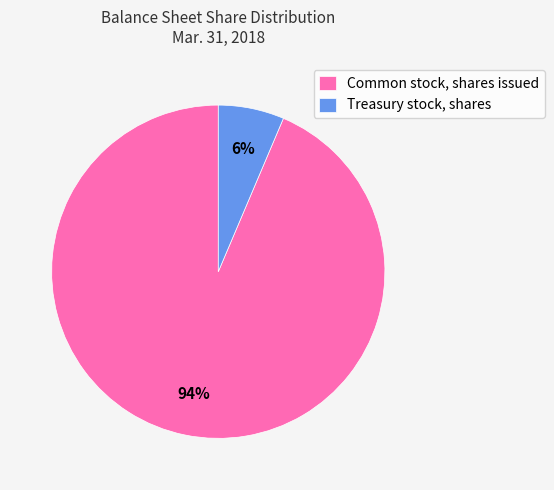

Does Treasury stock, shares account for over 50% of the chart?

No